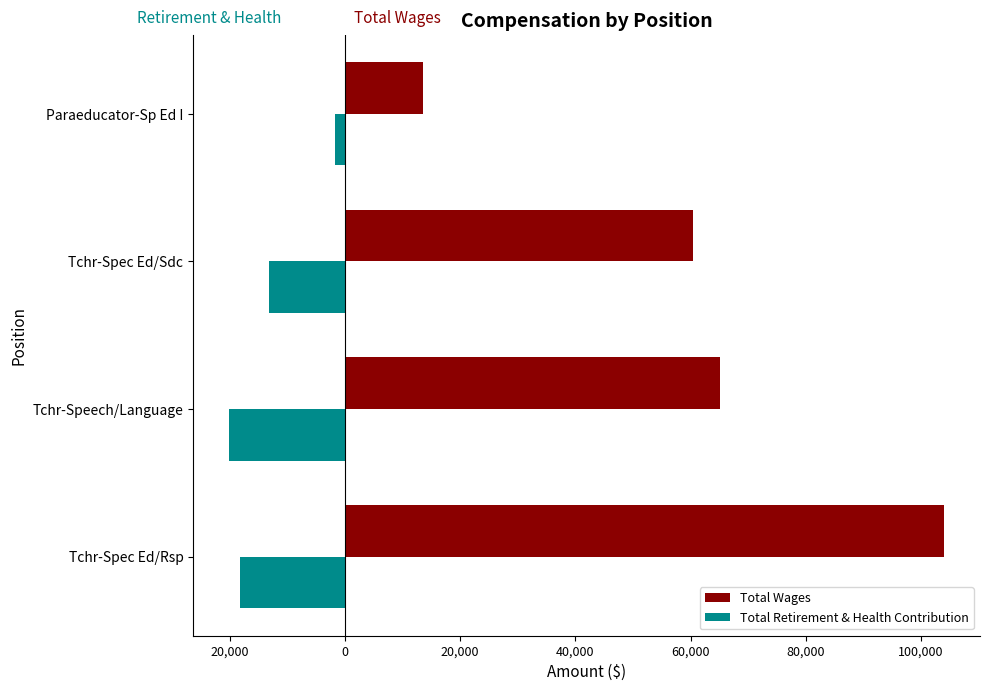

Count the Total Retirement & Health Contribution values in the range -18220 to -1642.

3